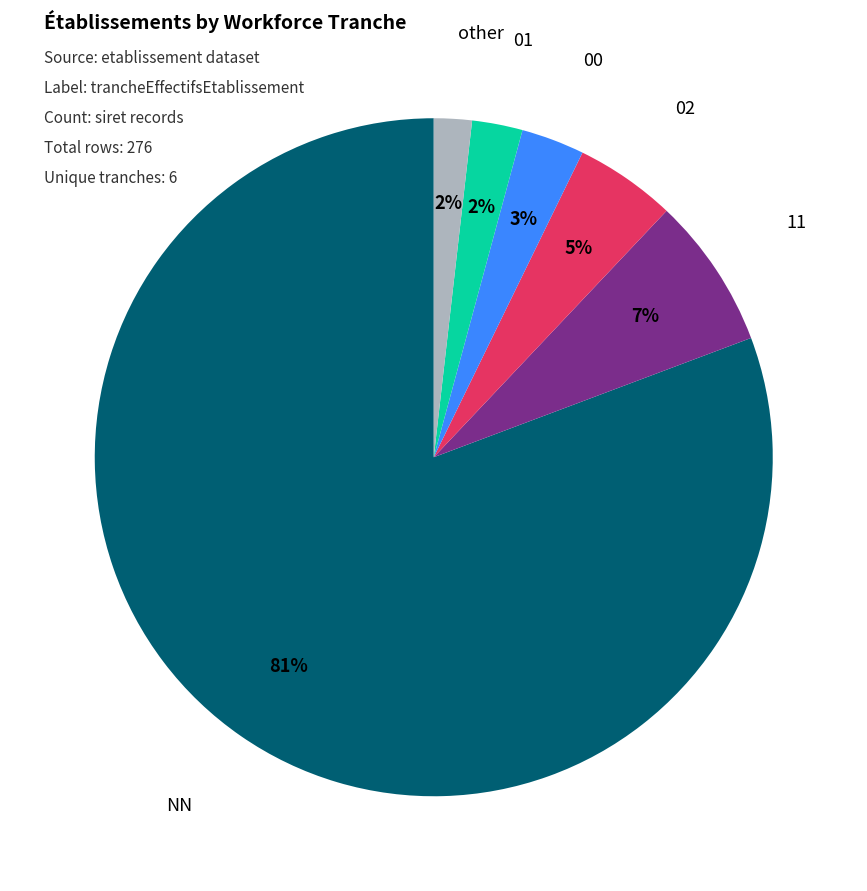

To the nearest percent, what is the difference between the largest and smallest slice percentages?

79%